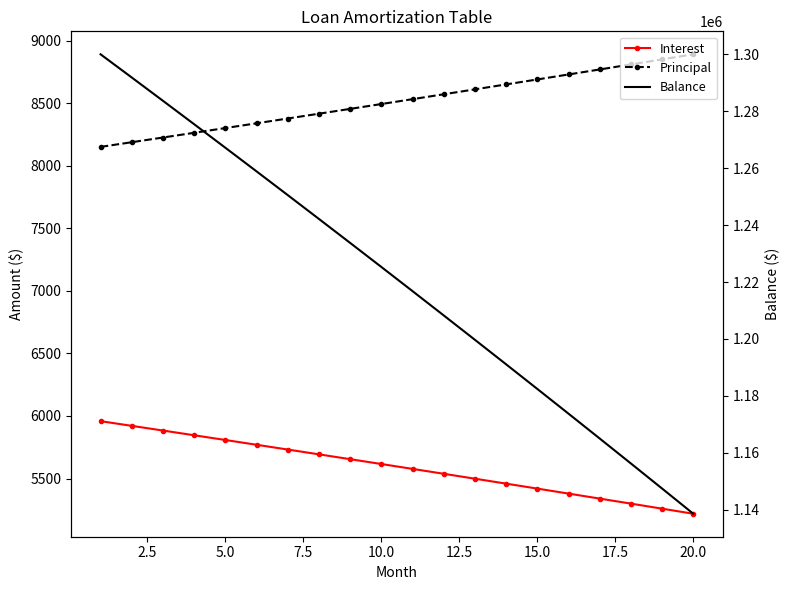

Count the number of data series in this chart.

3